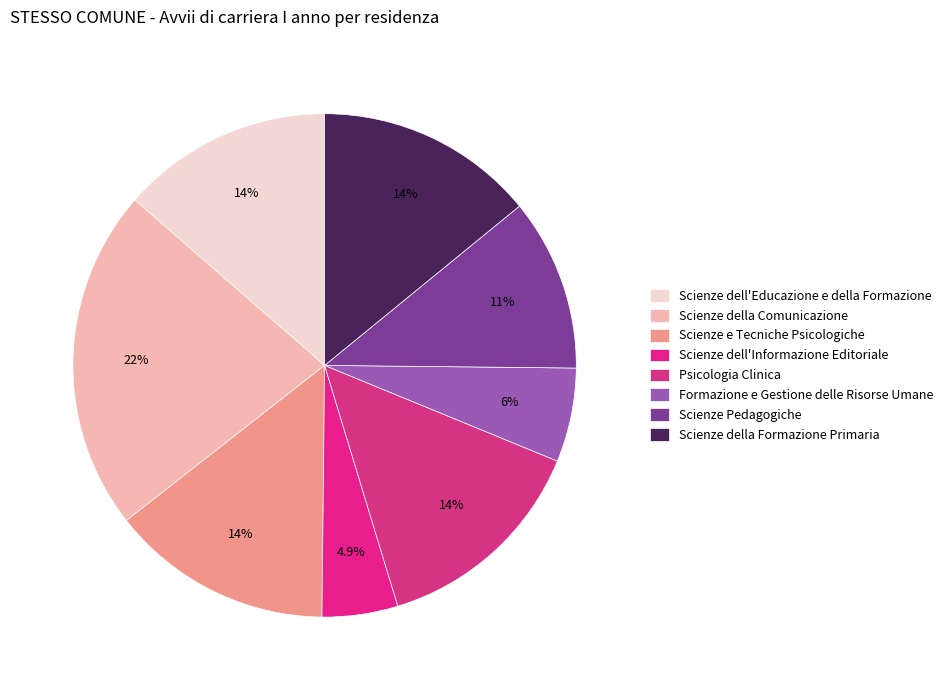

How many slices are in this pie chart?

8